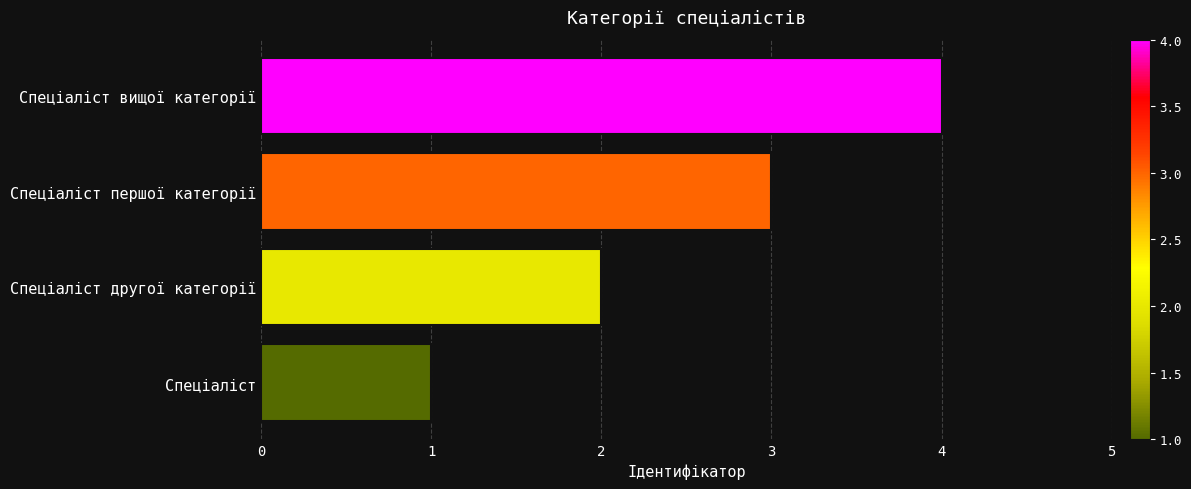

Approximately how many times larger is the value at Спеціаліст compared to Спеціаліст другої категорії?

0.5